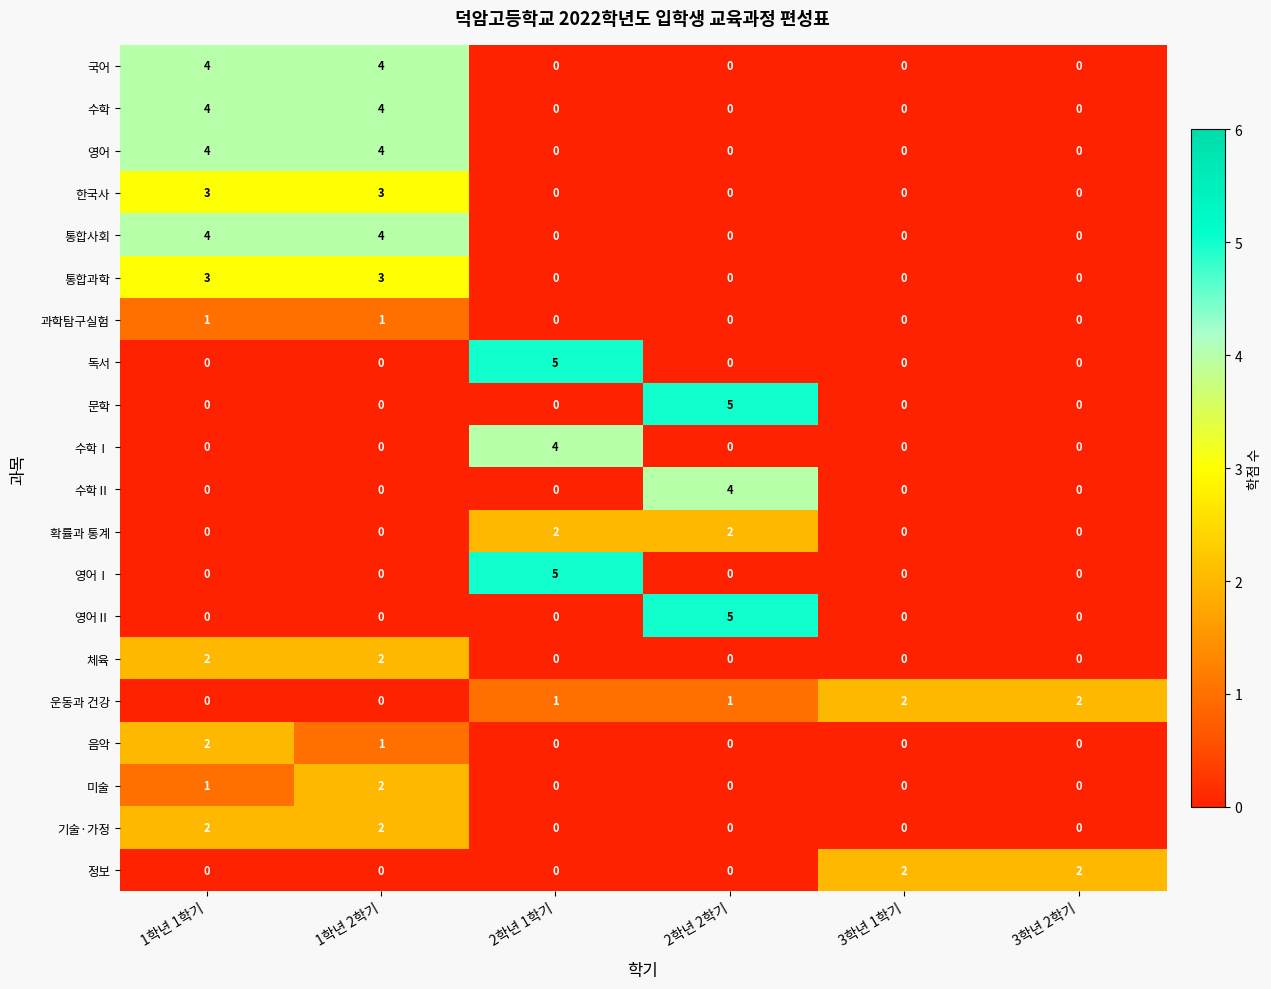

At how many categories does at least one series exceed 0?

6